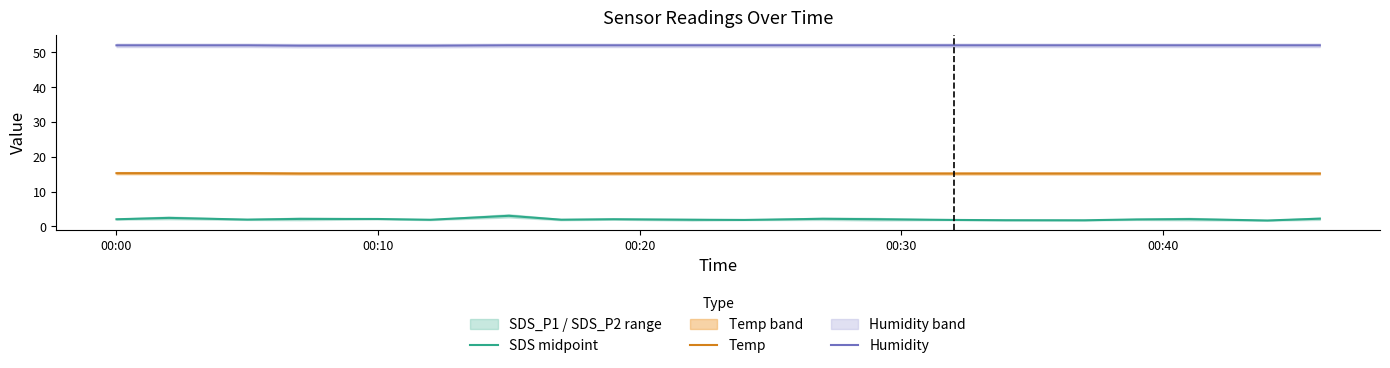

True or false: Temp has more than 1 points higher than both neighbors.

False